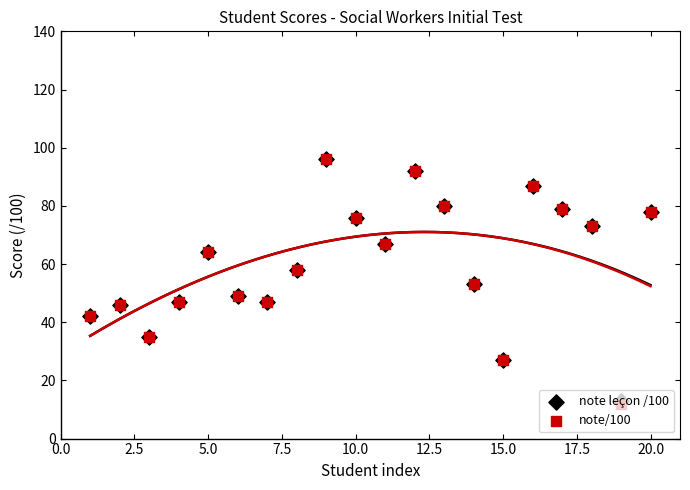

What are all the series names shown in the legend?

note leçon /100, note/100